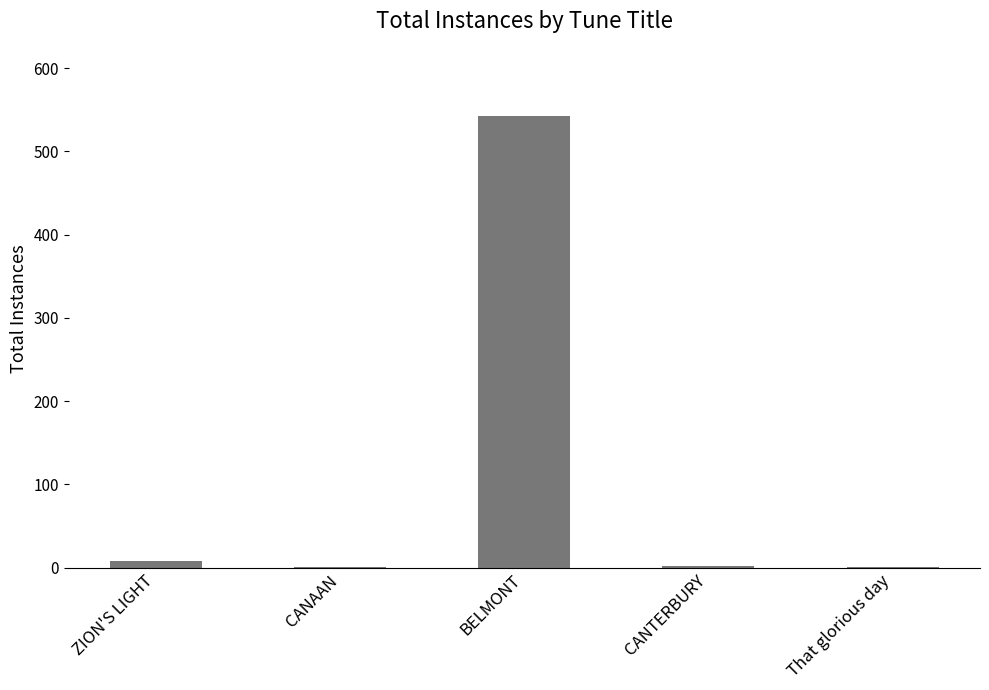

What is the maximum value shown in the chart?

542